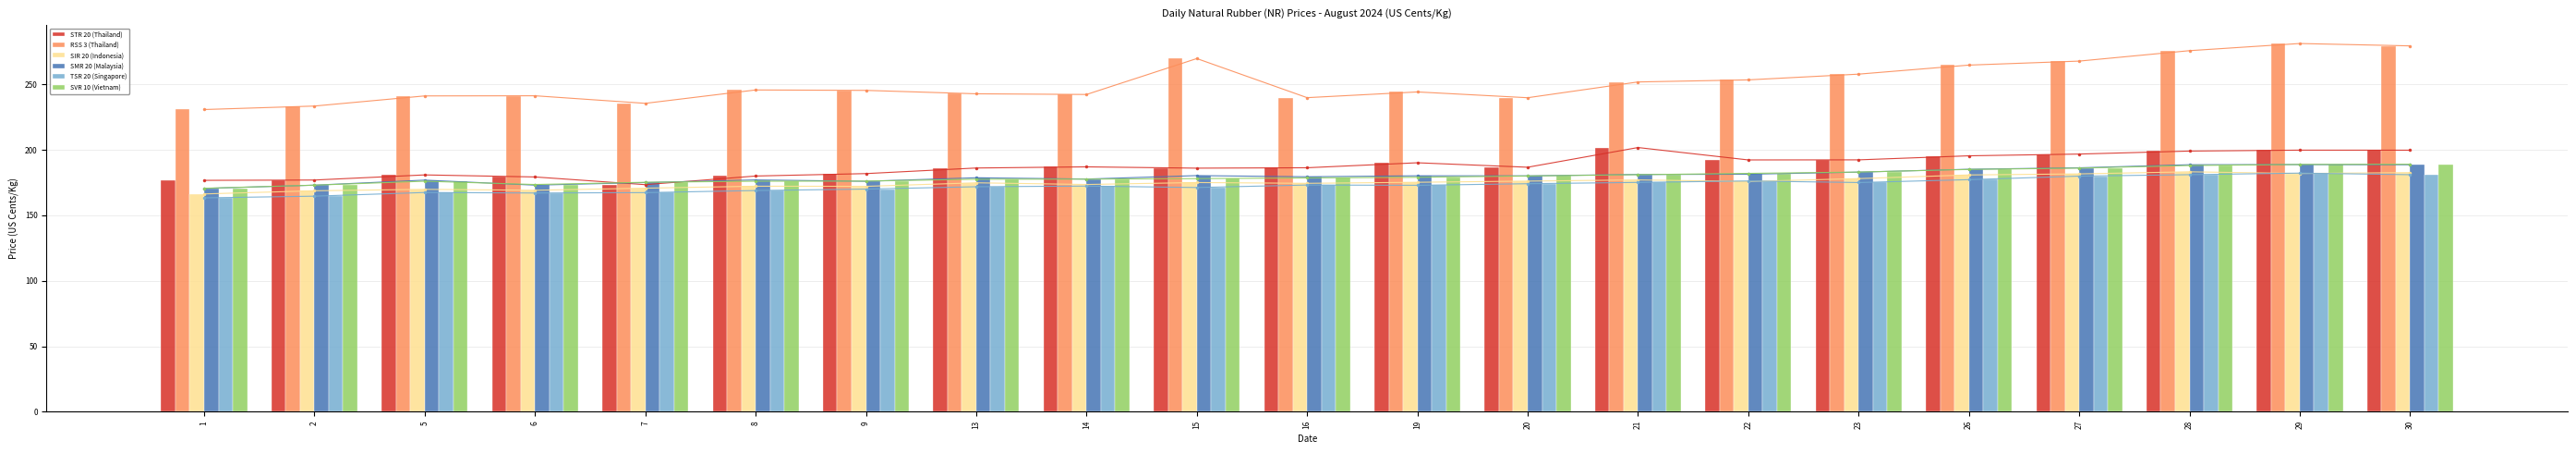

How many categories are shown in the chart?

21